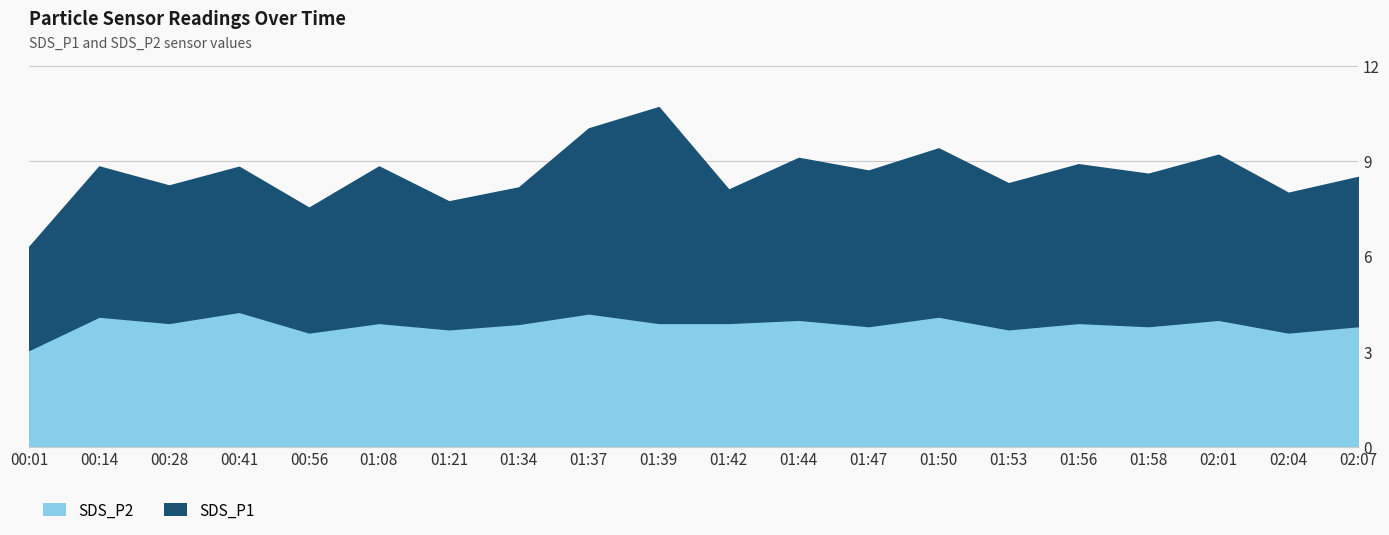

Reading left to right, transcribe all the data shown in this chart.

SDS_P1: 3.2	4.7	4.3	4.6	3.9	4.9	4.0	4.3	5.8	6.8	4.2	5.1	4.9	5.3	4.6	5.0	4.8	5.2	4.4	4.7
SDS_P2: 3.0	4.1	3.9	4.2	3.6	3.9	3.7	3.9	4.2	3.9	3.9	4.0	3.8	4.1	3.7	3.9	3.8	4.0	3.6	3.8